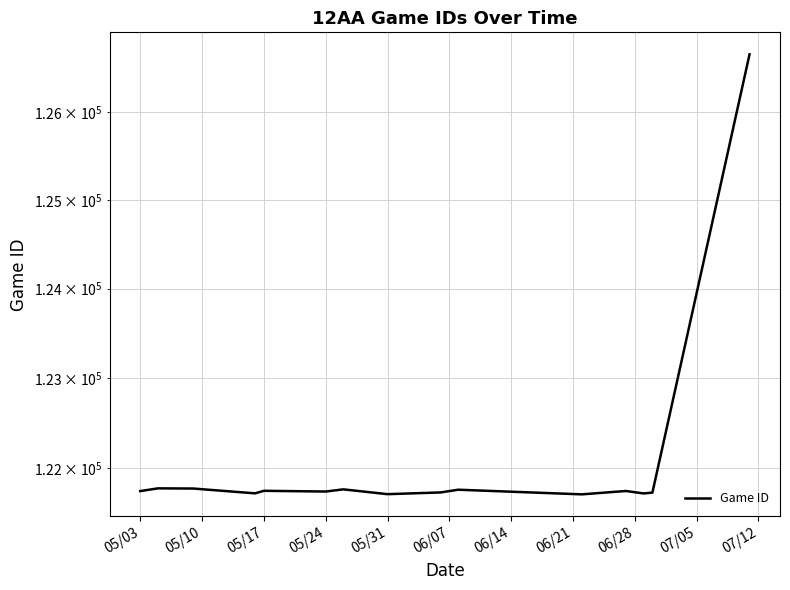

What is the average value?

122072